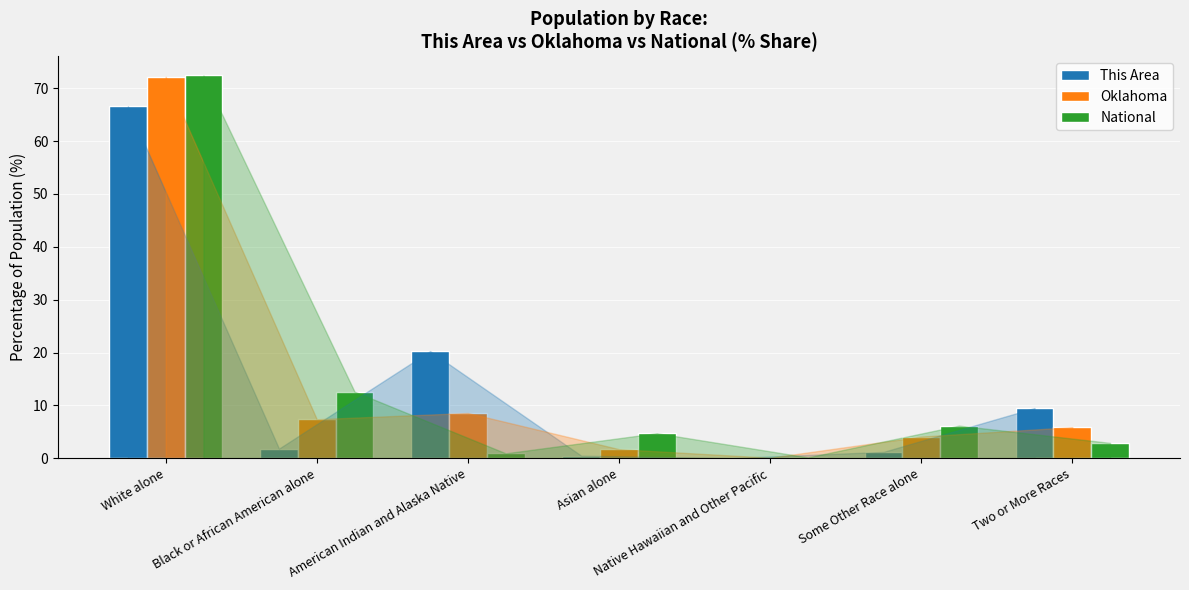

Read the National value at Black or African American alone.

12.6